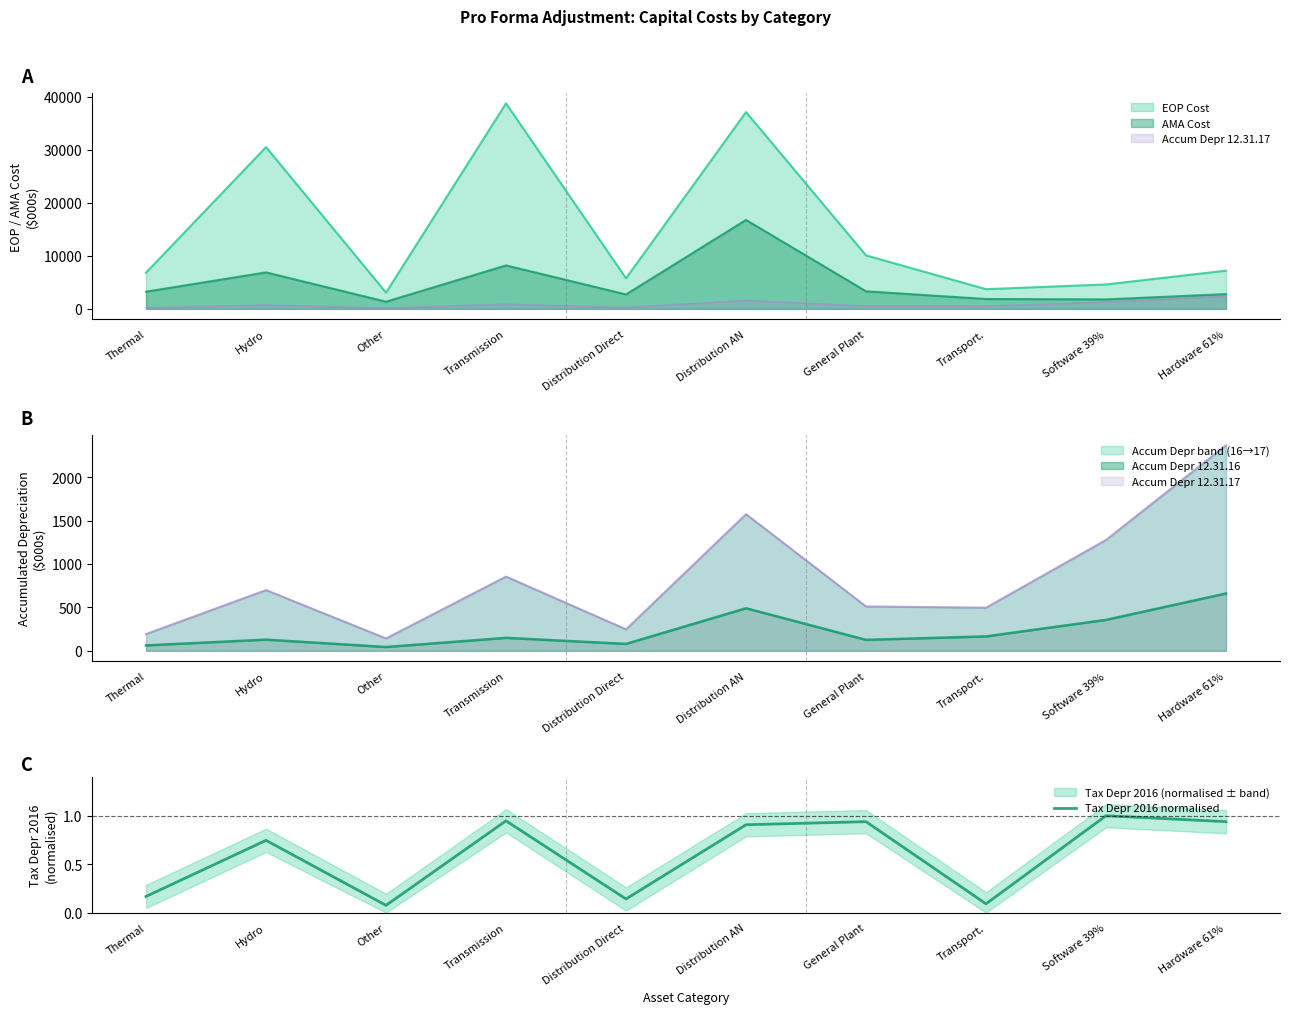

How many data points does each series have?

10